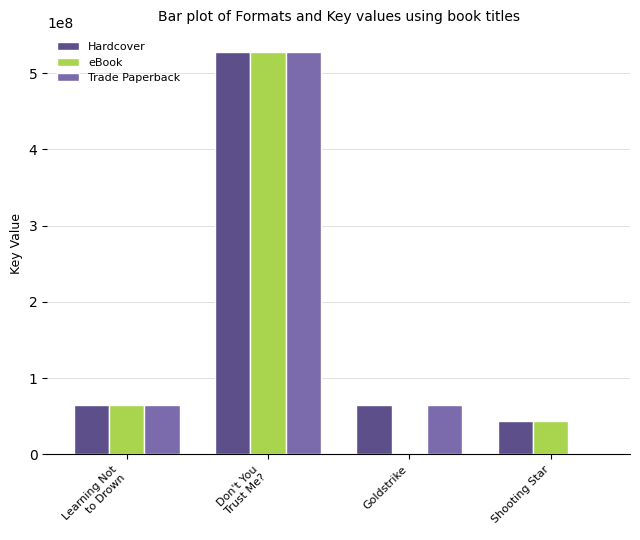

How many groups of bars are there?

4